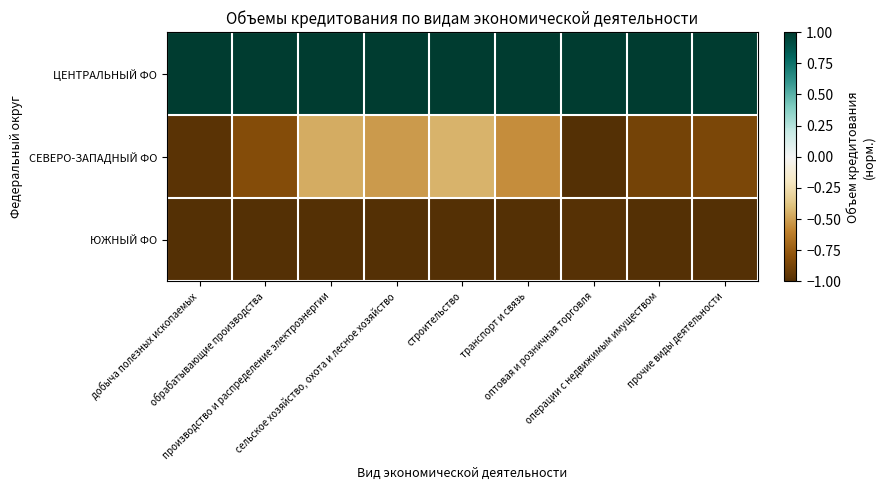

List the series in order of their peak value, lowest first.

ЮЖНЫЙ ФО, СЕВЕРО-ЗАПАДНЫЙ ФО, ЦЕНТРАЛЬНЫЙ ФО